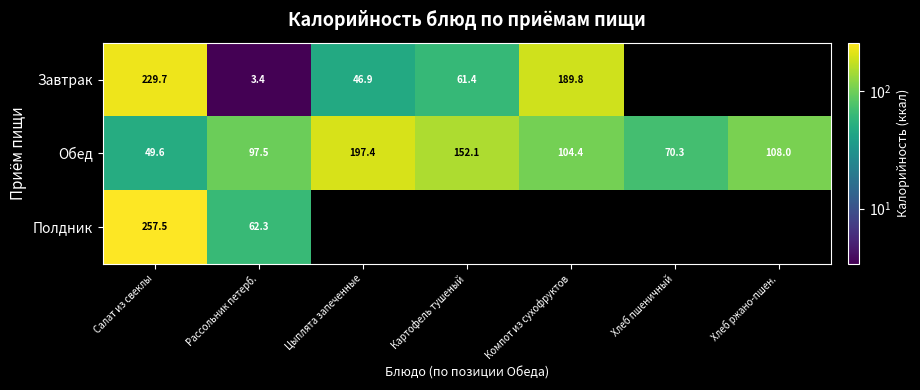

What is the difference between the maximum and minimum values in the Обед series?

147.8